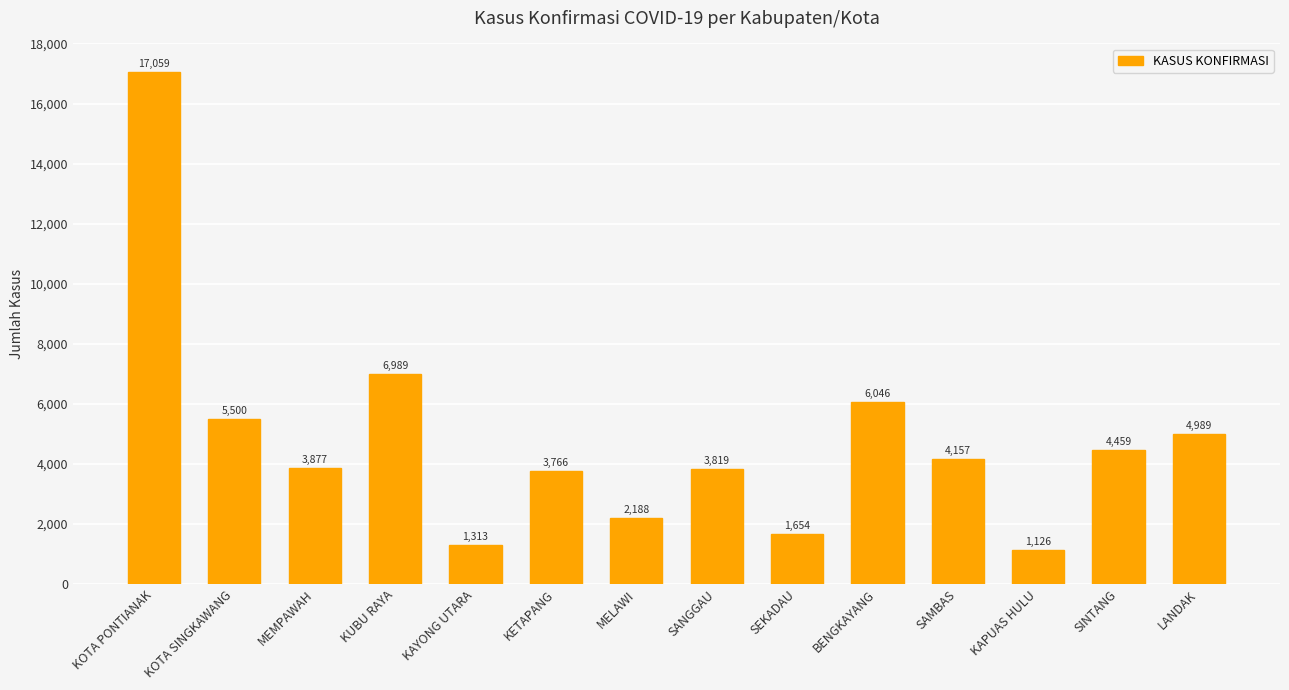

What is the change in value from MEMPAWAH to LANDAK?

+1112